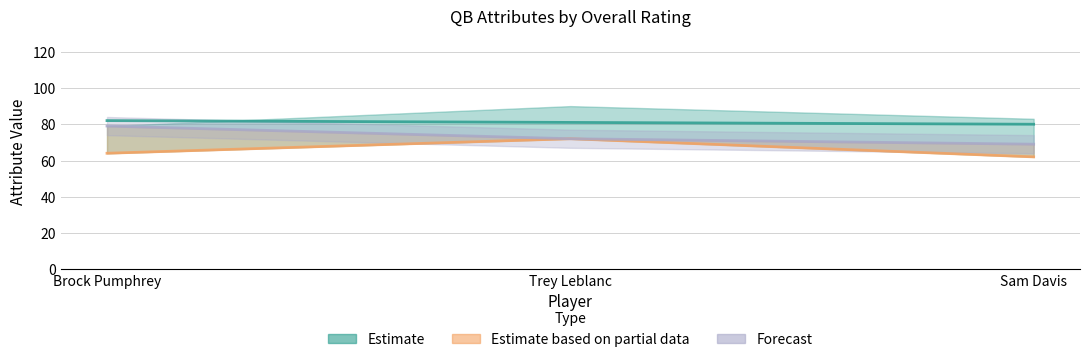

What is the difference between the highest and lowest values at Brock Pumphrey?

18